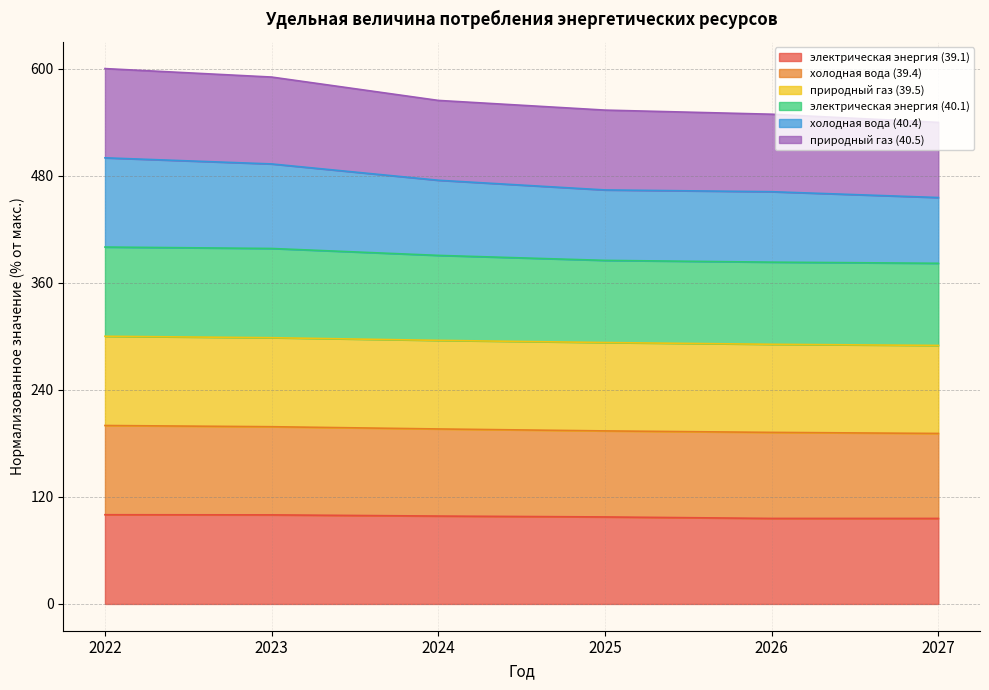

Does the chart display data point markers on the line(s)?

No